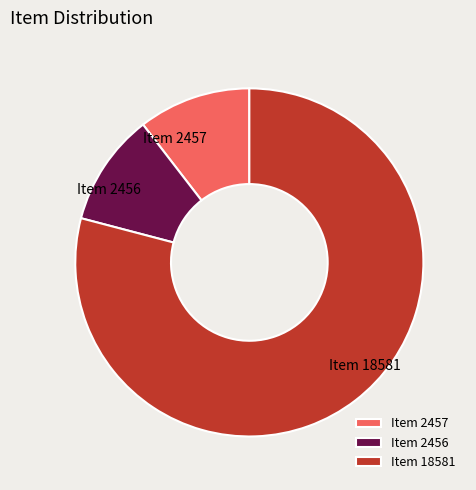

True or false: Item 18581 accounts for 72% of the total.

False